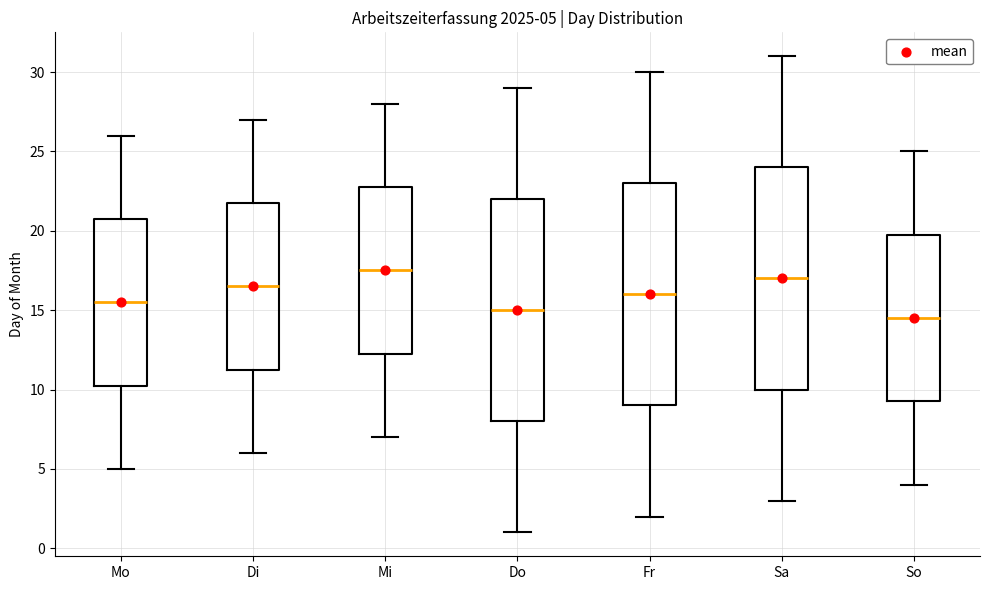

Which box has the highest median line?

Mi